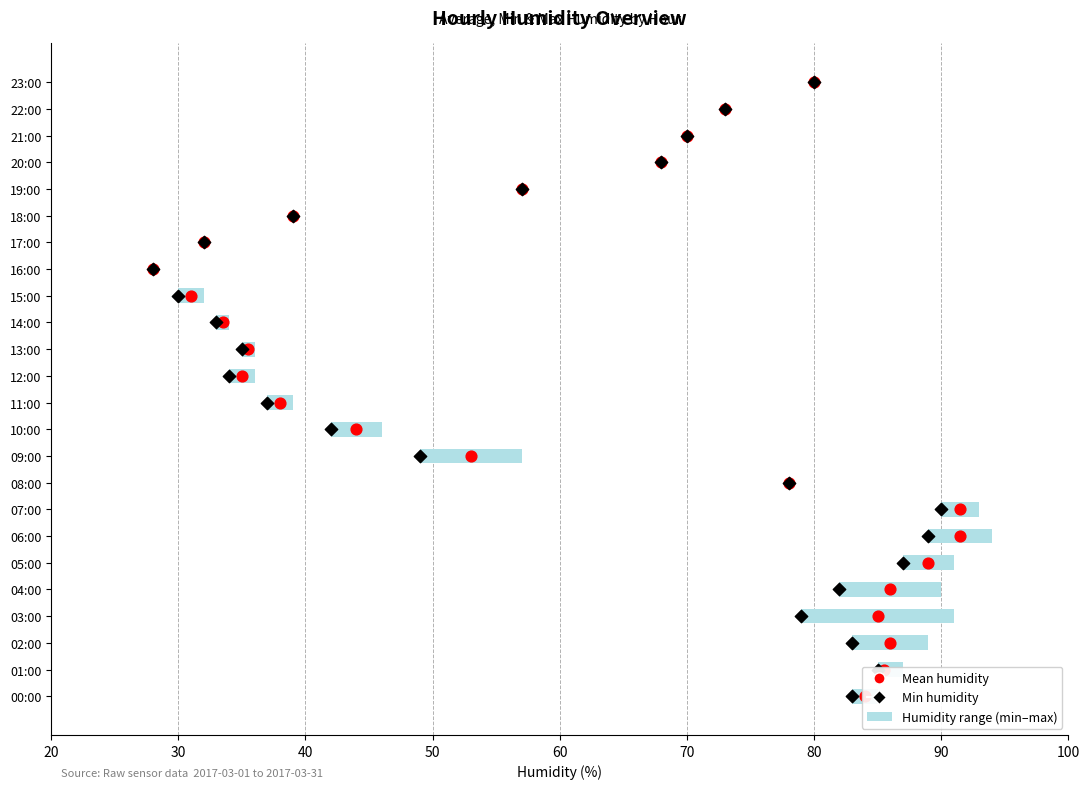

Which series has the largest total across all categories?

Mean humidity